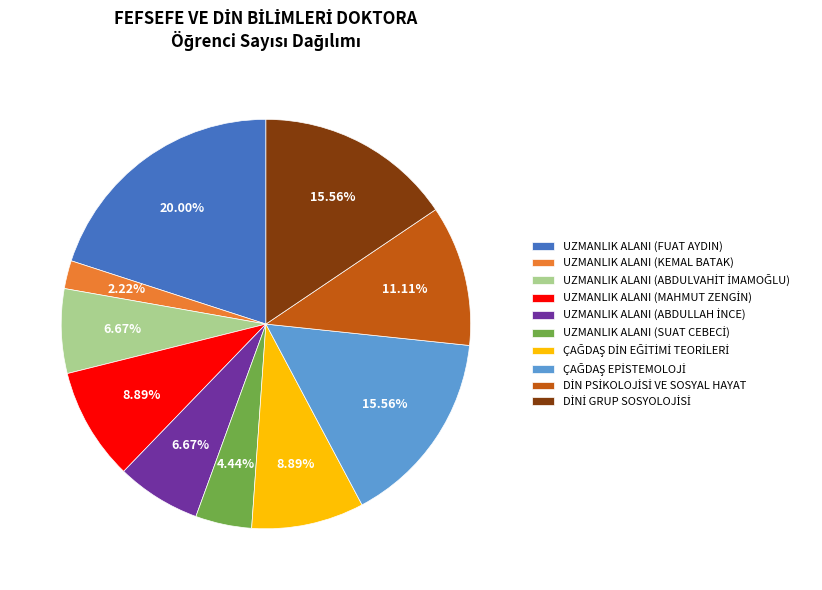

Which category has the smallest portion of the pie?

UZMANLIK ALANI (KEMAL BATAK)